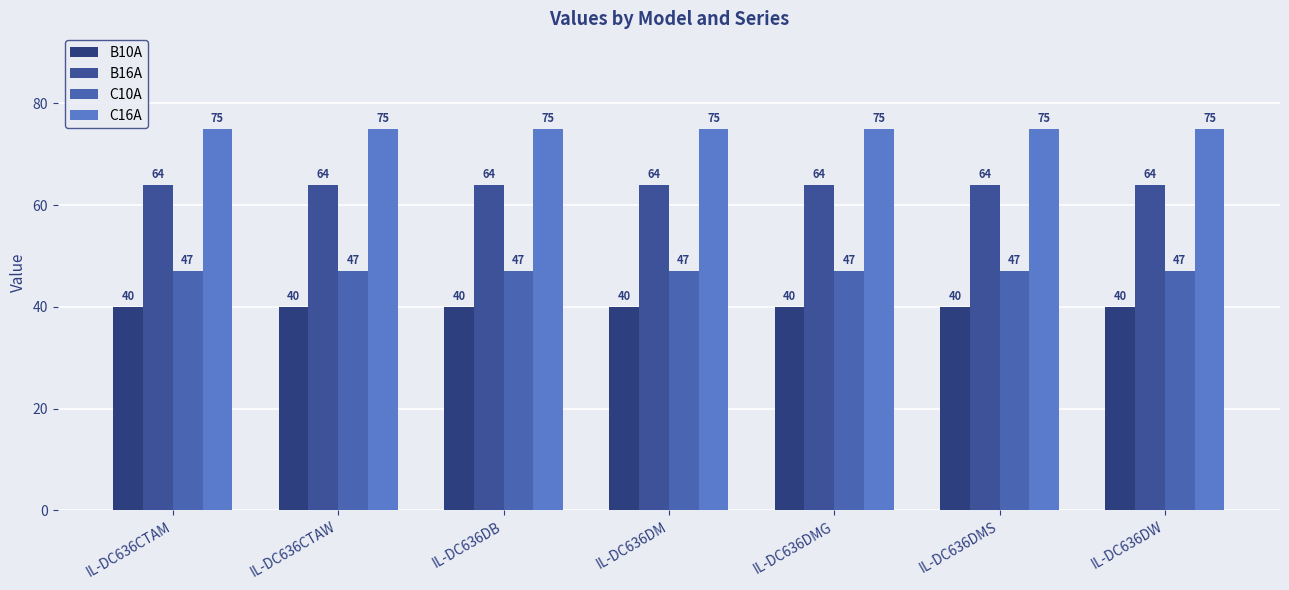

List the series in order of their peak value, highest first.

C16A, B16A, C10A, B10A